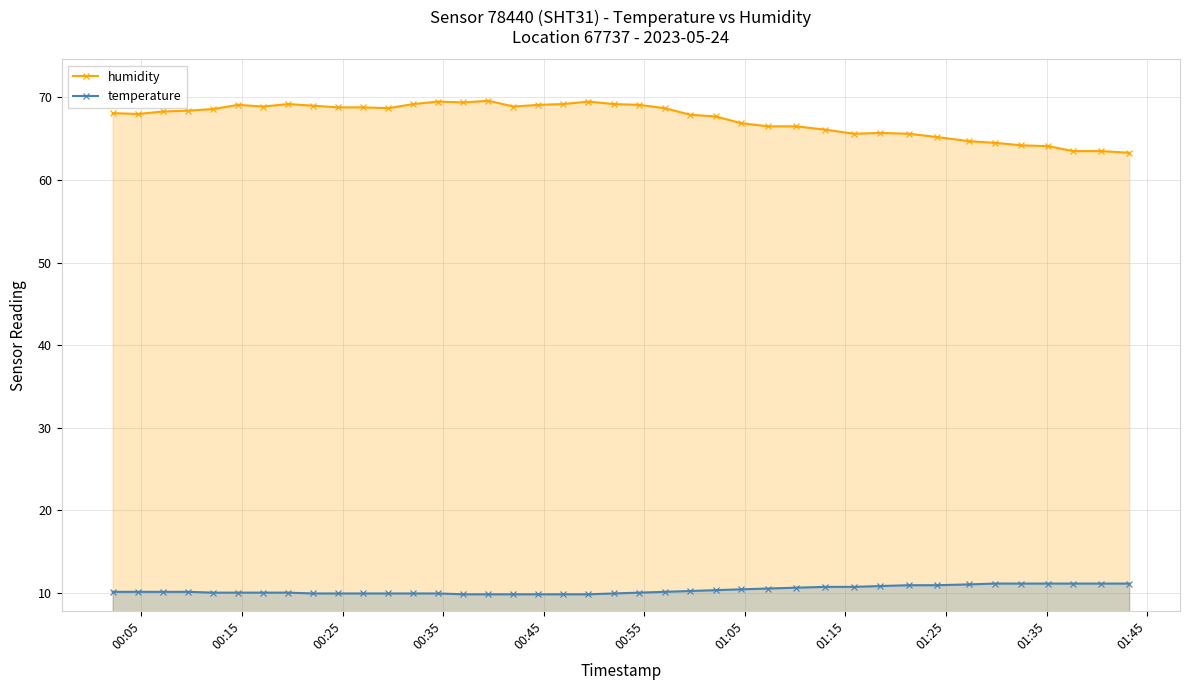

How many data points does each series have?

40